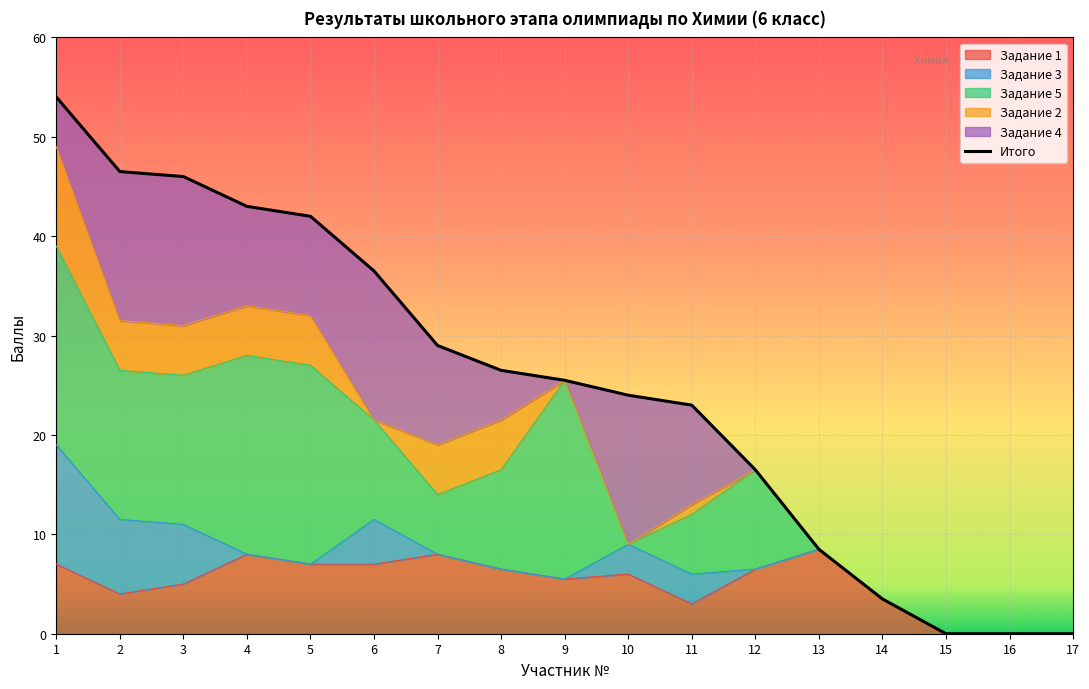

True or false: Задание 4 has a value of 16.5 at 4.

False